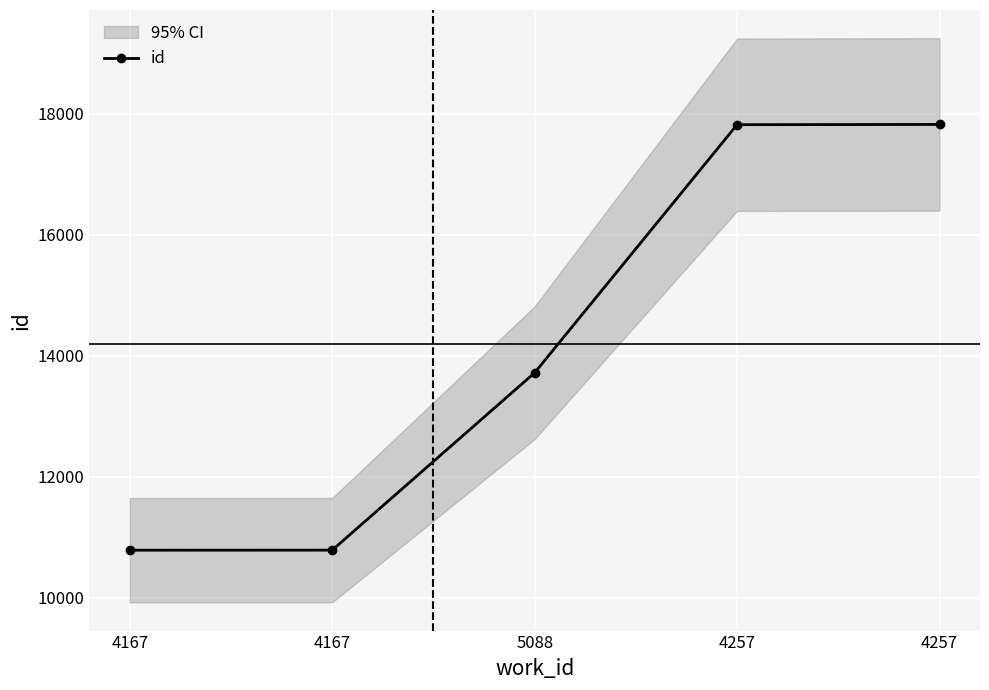

What is the average value?

14183